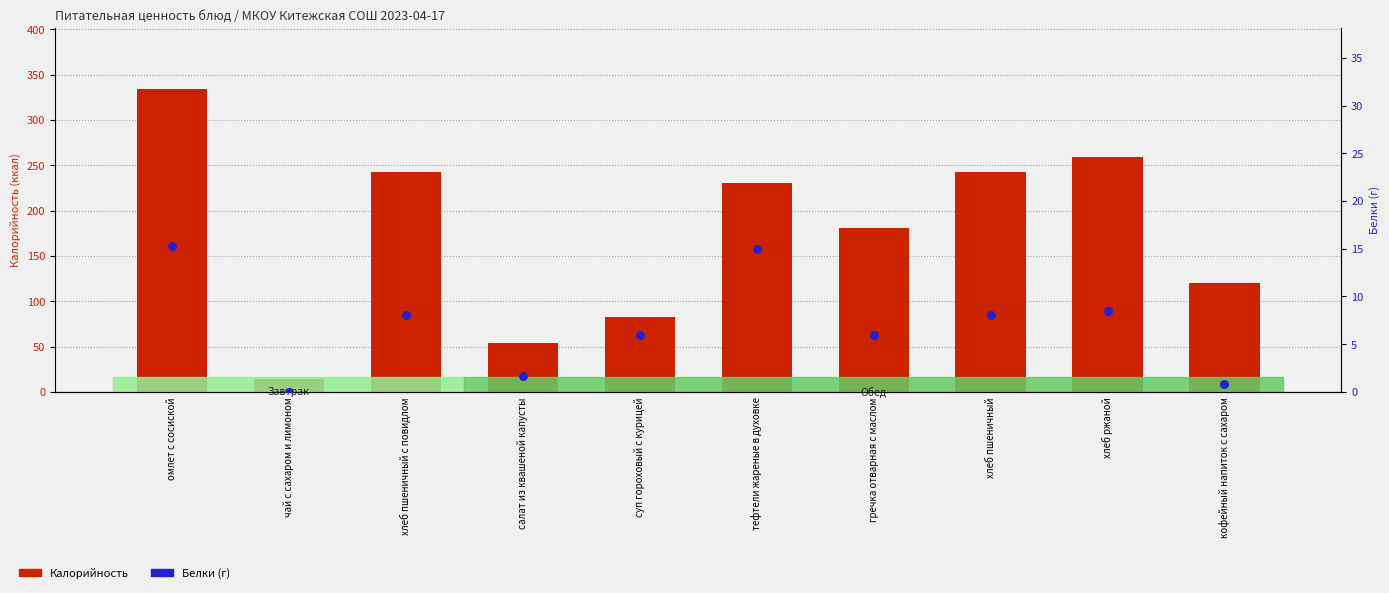

At which category is the sum across all series the highest?

омлет с сосиской